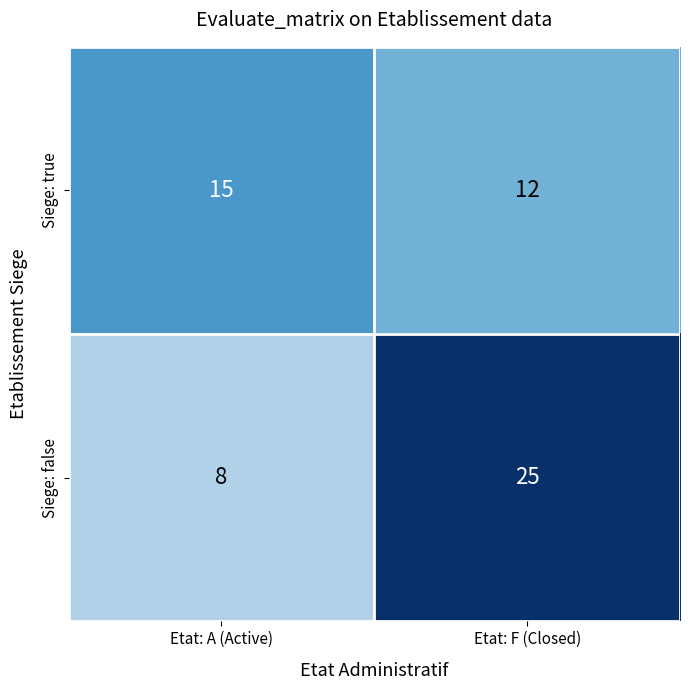

Which series has the largest total across all categories?

Siege: false